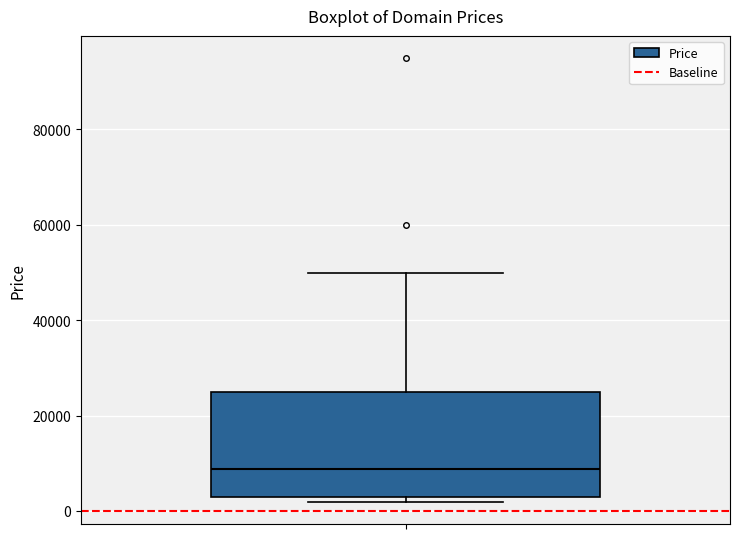

Transcribe this box plot: give where the median line is, the range the box spans, and where the two whiskers end, as read against the y-axis. The values are not printed on the chart, so give them approximately, as read against the axis.

median 8000, box 2000 to 24000, whiskers 2000 (just below the box's lower edge) to 50000